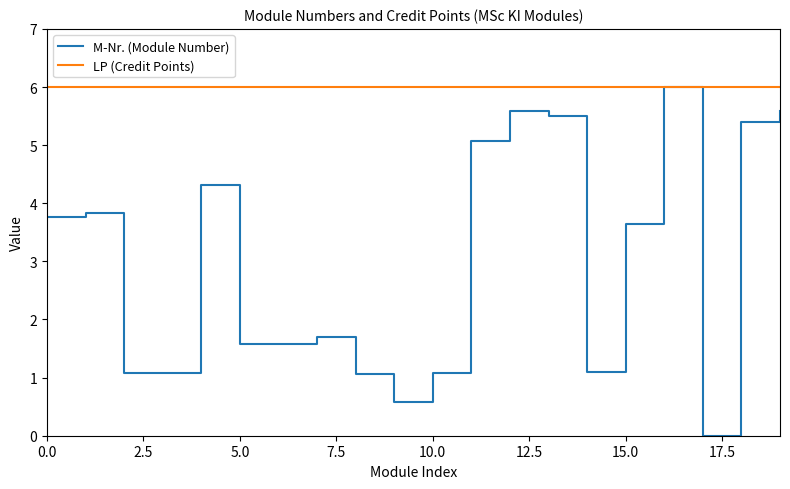

What is the greatest value displayed?

6.0